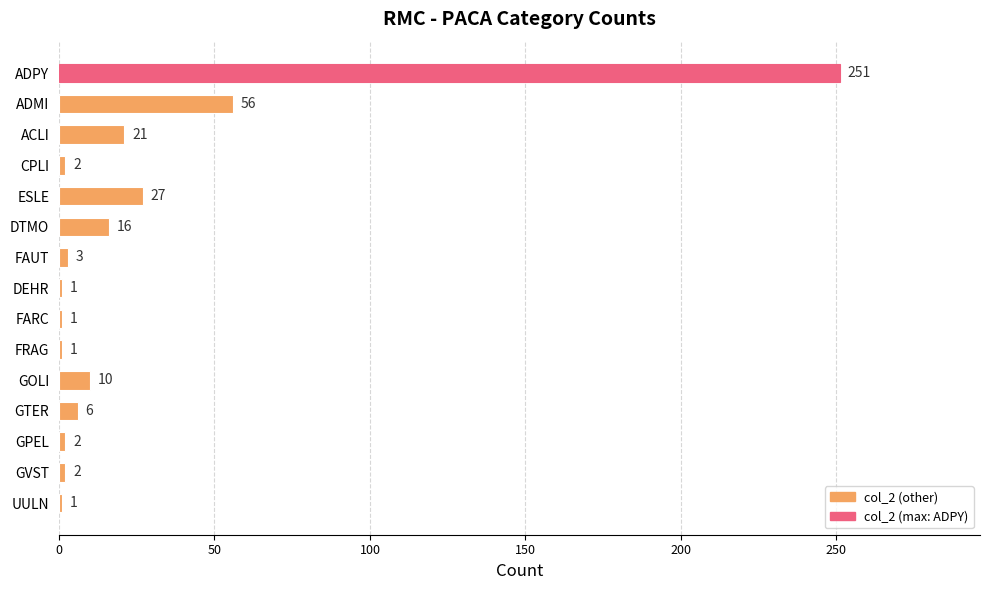

What is the value of the 3rd bar from the top?

21